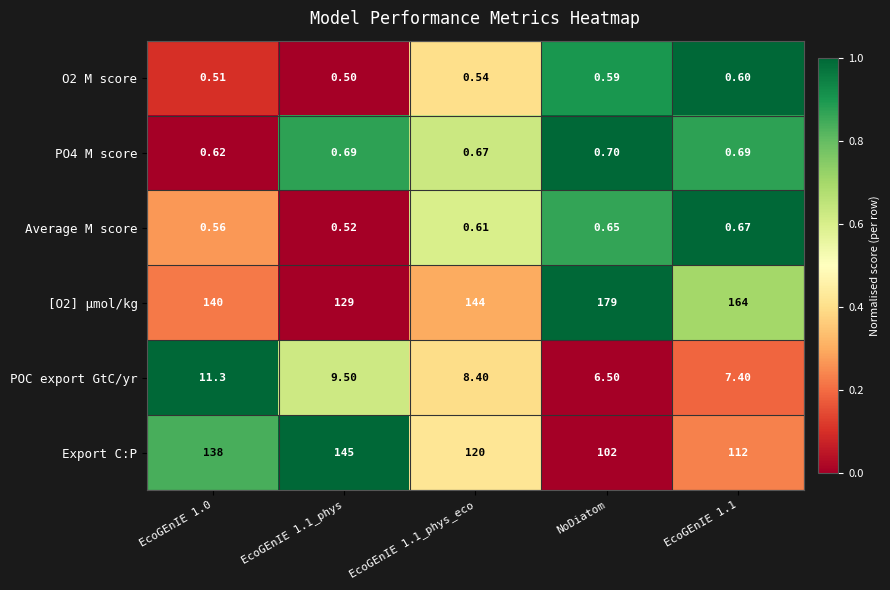

List the series in order of their peak value, highest first.

[O2] µmol/kg, Export C:P, POC export GtC/yr, PO4 M score, Average M score, O2 M score